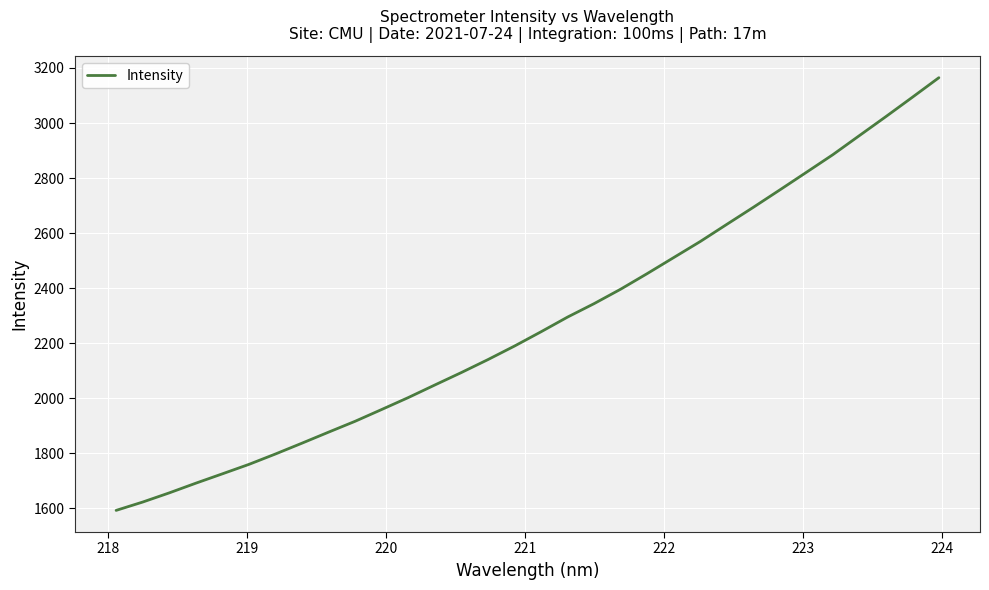

What is the greatest value displayed?

3164.7